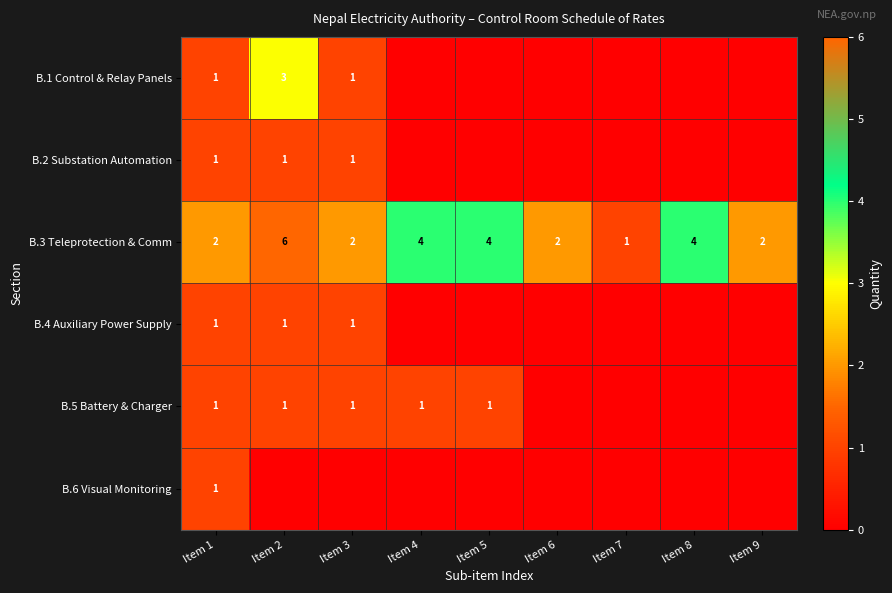

What is the sum of the B.3 Teleprotection & Comm values at Item 9 and Item 2?

8